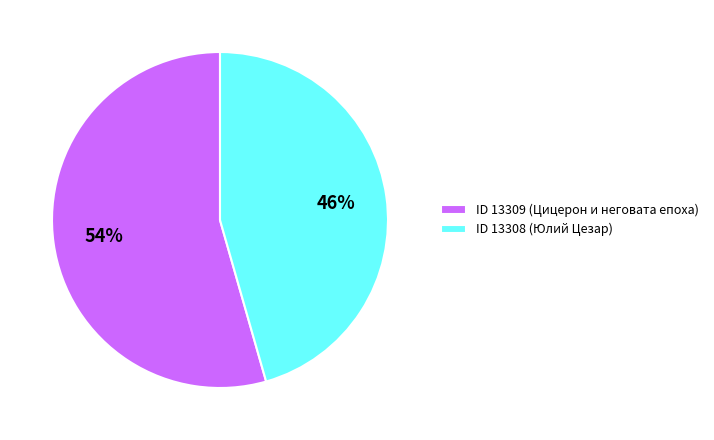

Is there any slice that represents more than half of the pie?

Yes